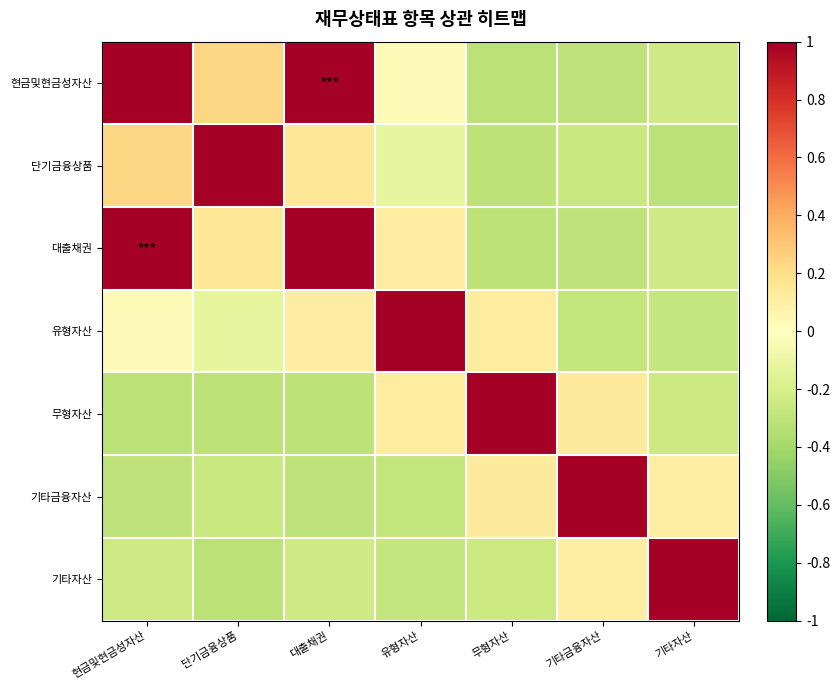

Reading left to right, list all the values displayed in this chart.

현금및현금성자산: 현금및현금성자산=1.0	단기금융상품=0.2	대출채권=1.0	유형자산=0.0	무형자산=-0.3	기타금융자산=-0.3	기타자산=-0.2
단기금융상품: 현금및현금성자산=0.2	단기금융상품=1.0	대출채권=0.2	유형자산=-0.1	무형자산=-0.3	기타금융자산=-0.3	기타자산=-0.3
대출채권: 현금및현금성자산=1.0	단기금융상품=0.2	대출채권=1.0	유형자산=0.1	무형자산=-0.3	기타금융자산=-0.3	기타자산=-0.2
유형자산: 현금및현금성자산=0.0	단기금융상품=-0.1	대출채권=0.1	유형자산=1.0	무형자산=0.1	기타금융자산=-0.3	기타자산=-0.3
무형자산: 현금및현금성자산=-0.3	단기금융상품=-0.3	대출채권=-0.3	유형자산=0.1	무형자산=1.0	기타금융자산=0.1	기타자산=-0.3
기타금융자산: 현금및현금성자산=-0.3	단기금융상품=-0.3	대출채권=-0.3	유형자산=-0.3	무형자산=0.1	기타금융자산=1.0	기타자산=0.1
기타자산: 현금및현금성자산=-0.2	단기금융상품=-0.3	대출채권=-0.2	유형자산=-0.3	무형자산=-0.3	기타금융자산=0.1	기타자산=1.0